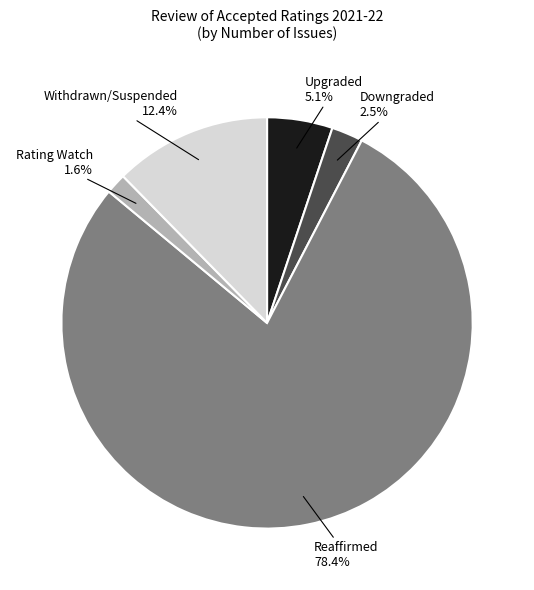

To the nearest percent, what is the average slice percentage?

20%